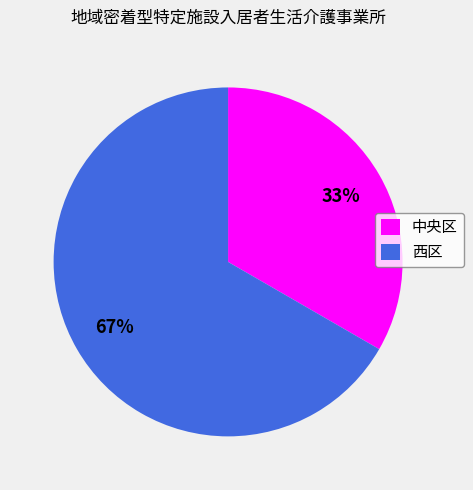

How many slices are in this pie chart?

2